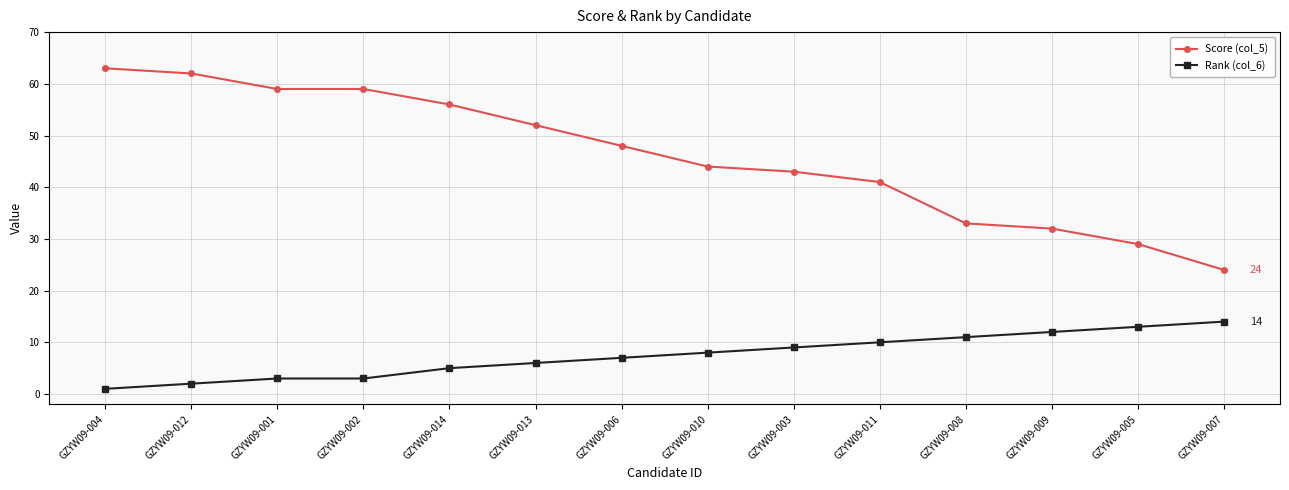

What is the total value across all series at GZYW09-008?

44